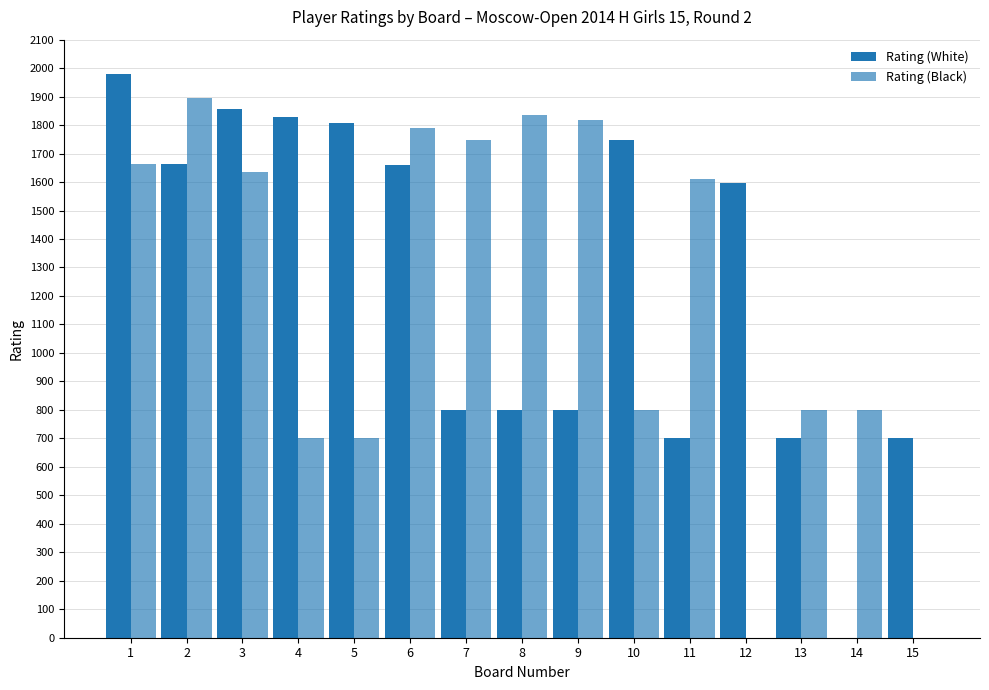

At which category does the chart reach its minimum across all series?

14